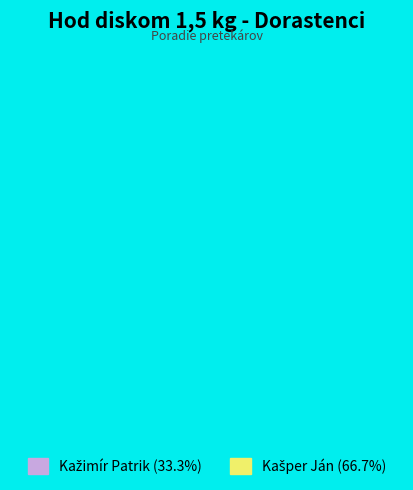

Which slice is the largest?

Kašper Ján